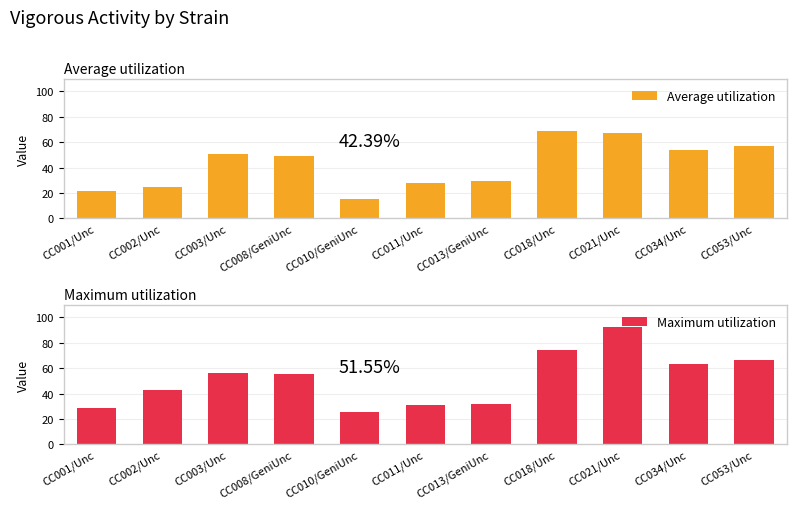

Does the chart contain any negative values?

No